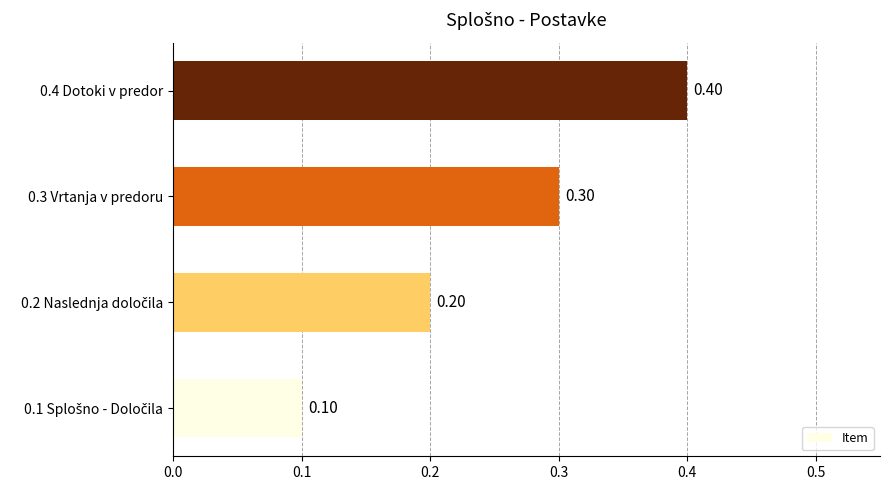

What is the difference between the maximum and minimum values?

0.3